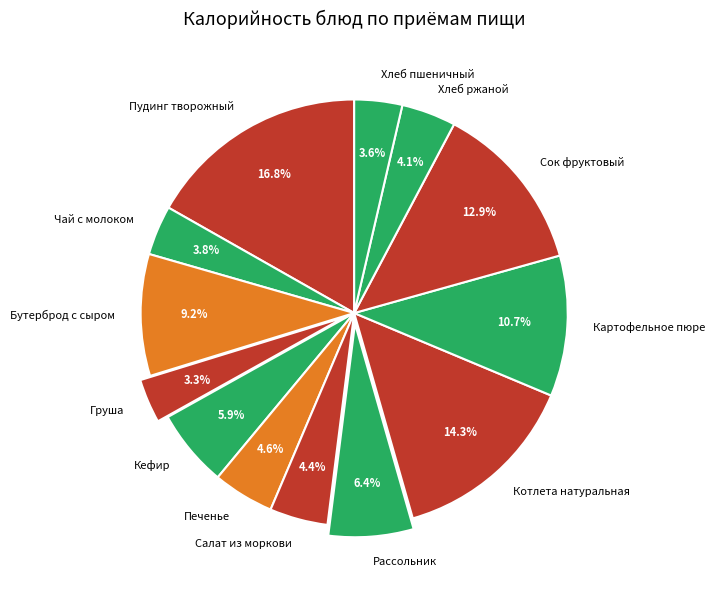

The Пудинг творожный slice represents 17% of the pie. True or false?

True